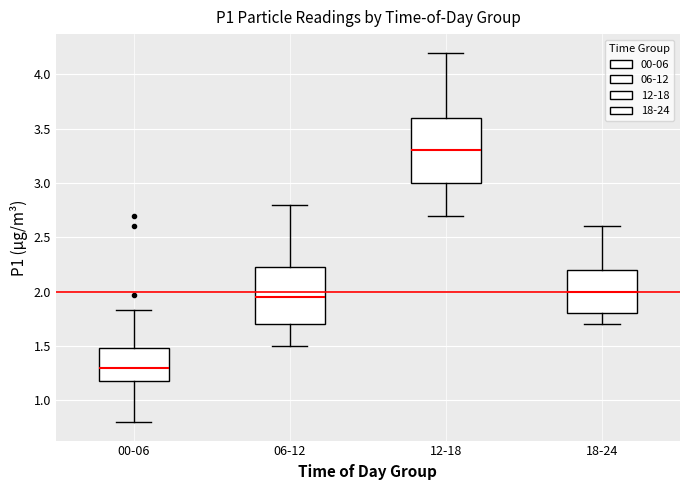

Where does the upper whisker of the box for 18-24 end on the y-axis? The values are not printed on the chart, so give them approximately, as read against the axis.

2.60